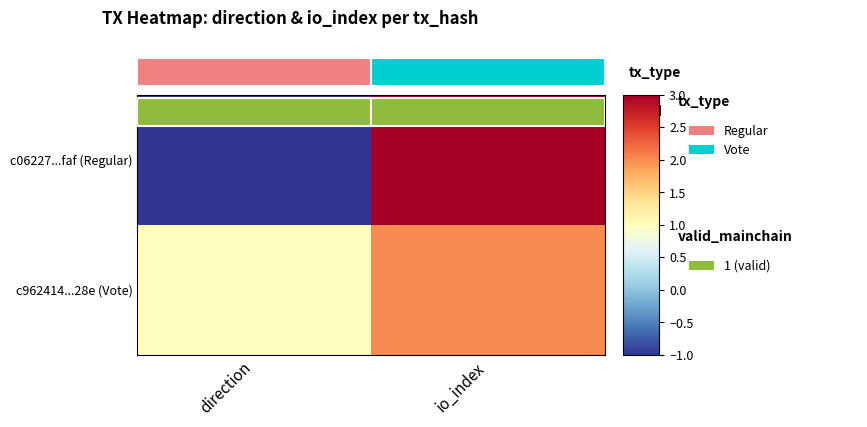

The c962414...28e (Vote) series shows 2 at io_index. True or false?

True